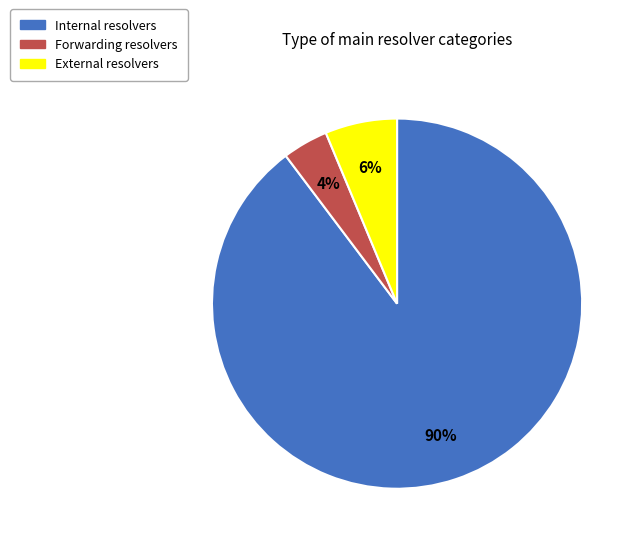

To the nearest percent, what is the difference between the largest and smallest slice percentages?

86%